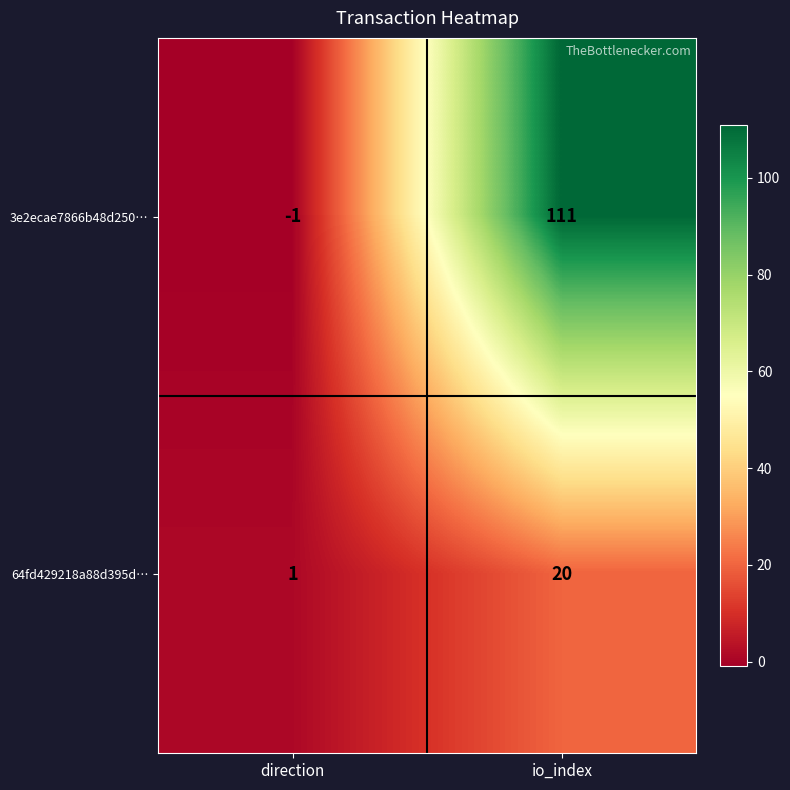

Which label corresponds to the smallest value in the chart?

direction